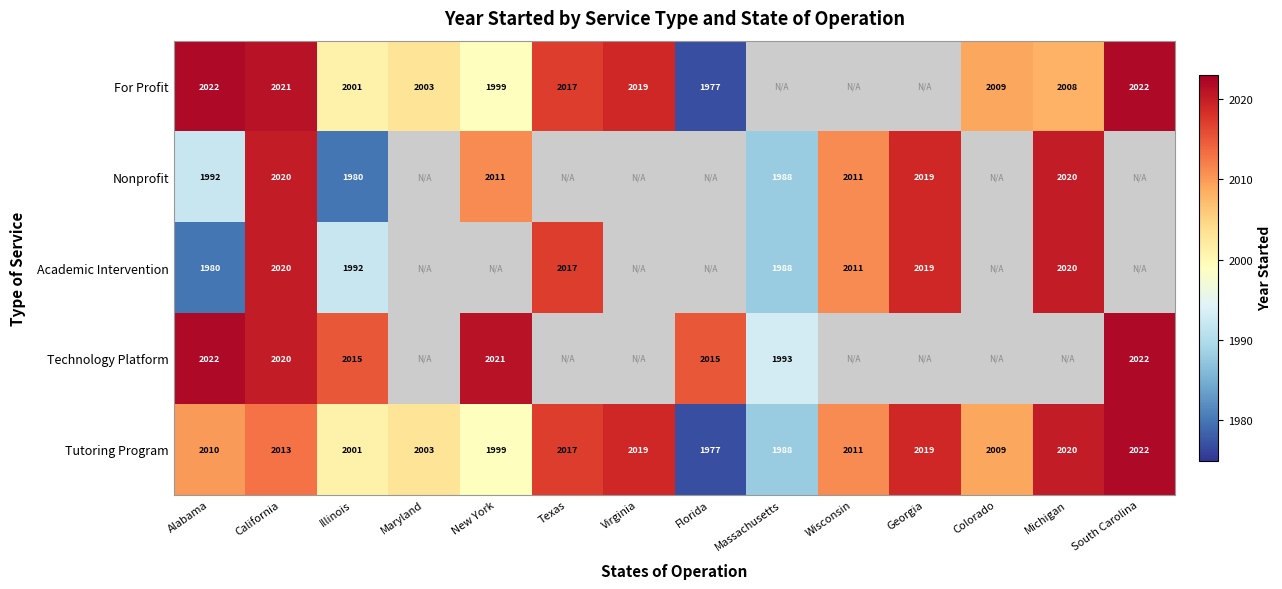

What is the difference between the highest and lowest values at Illinois?

35